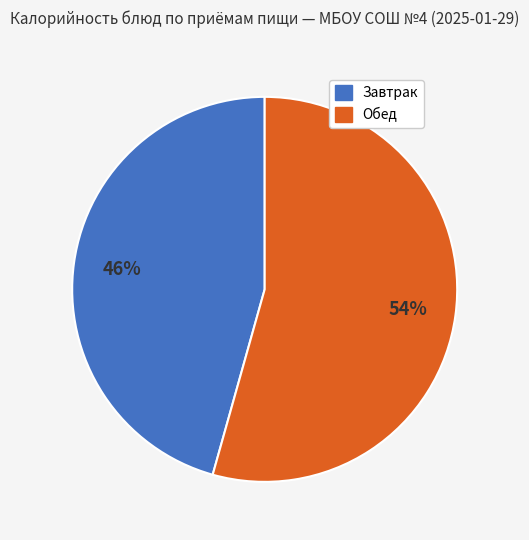

How many segments does this pie chart have?

2